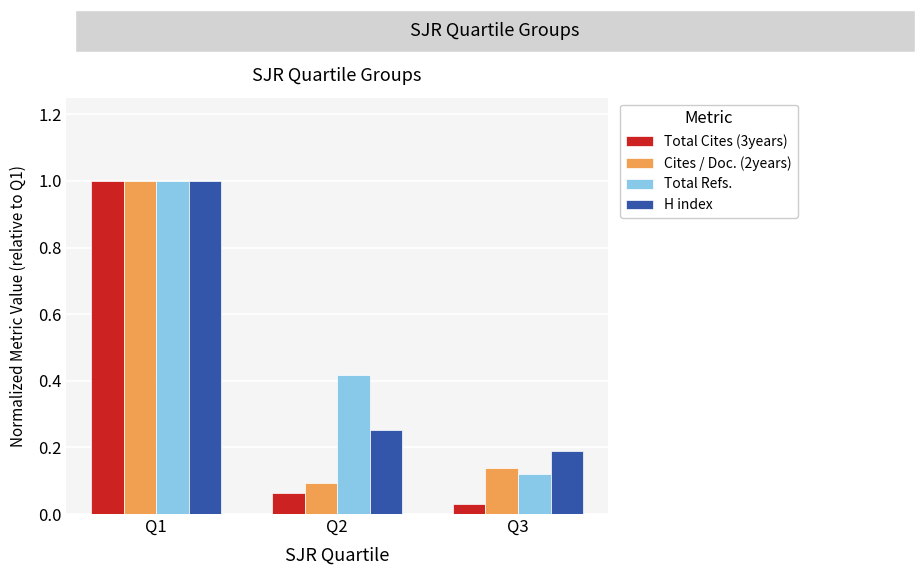

The value of Total Refs. at Q2 is 0.6. True or false?

False